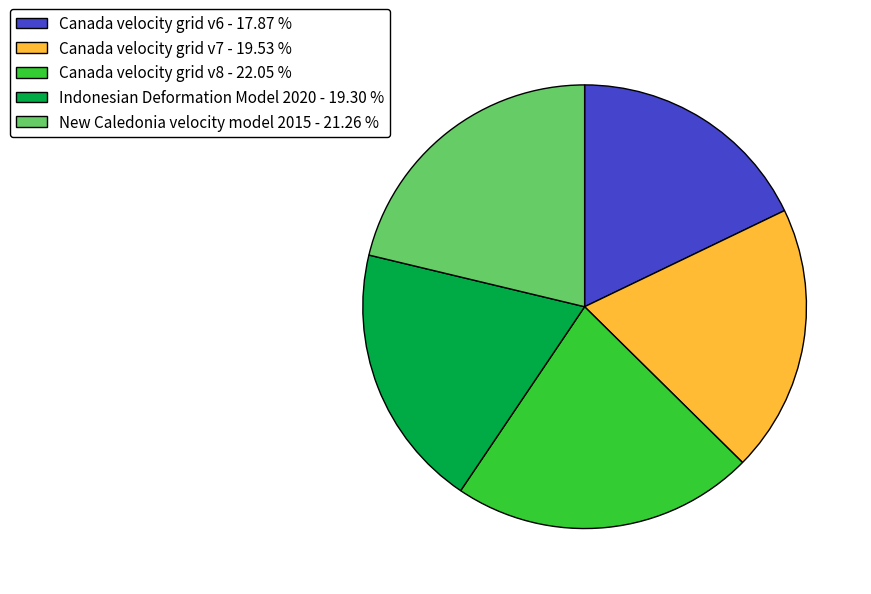

Is it true that Canada velocity grid v7 is 14% of the pie?

False